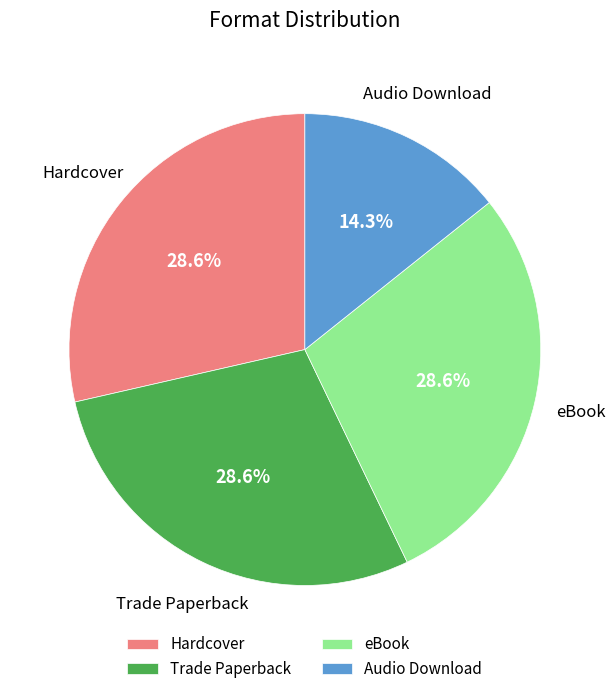

Is there a majority slice in this chart?

No